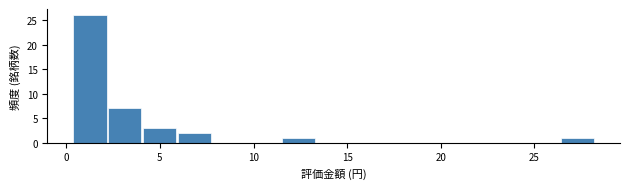

Read against the x-axis, roughly where is the centre of the tallest bar?

1.5